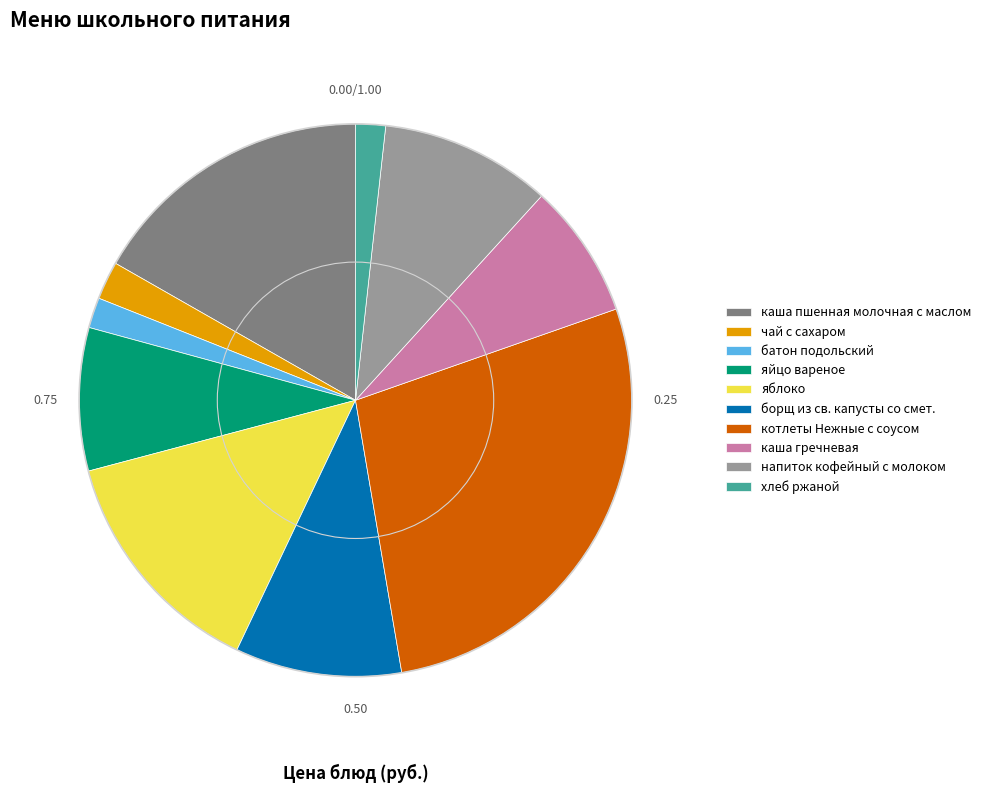

What is the largest slice in the pie chart?

котлеты Нежные с соусом